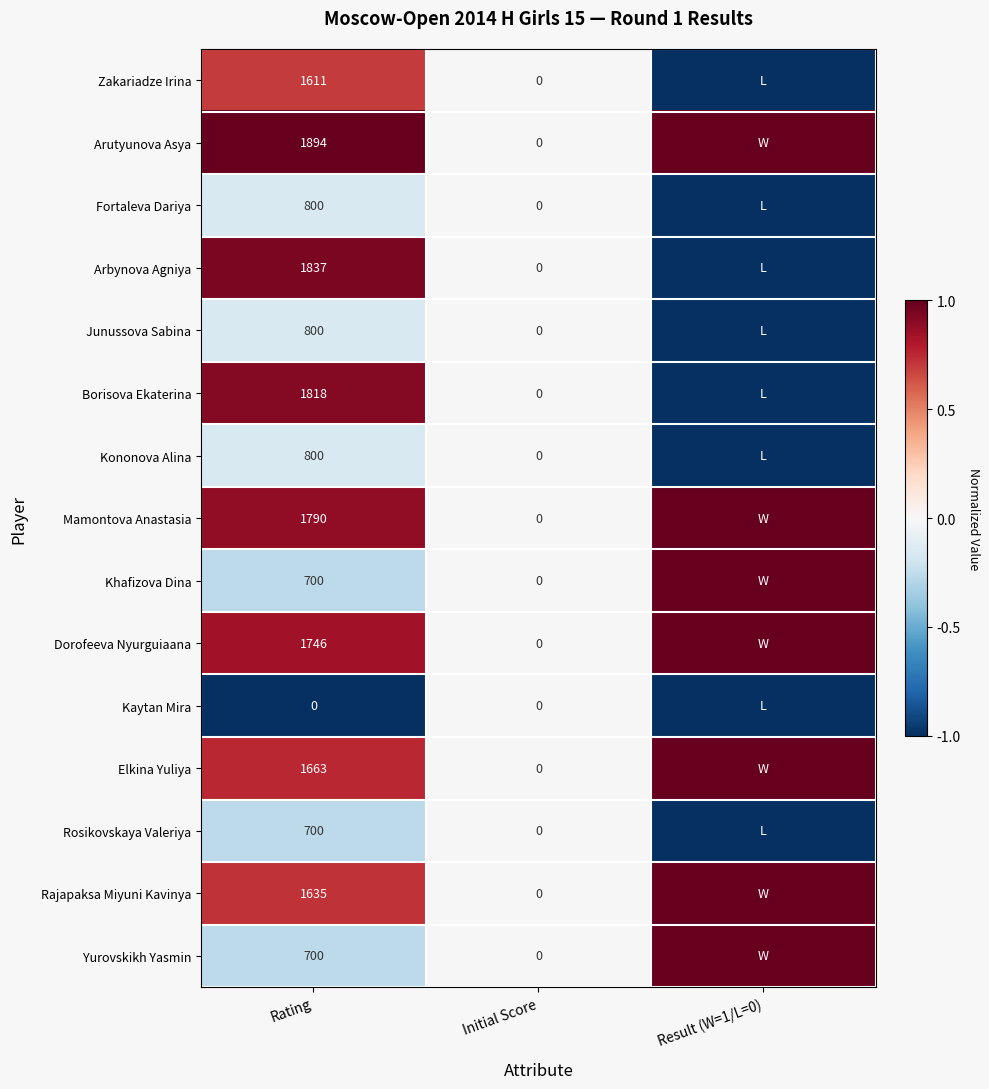

True or false: Khafizova Dina has a value of 465 at Rating.

False